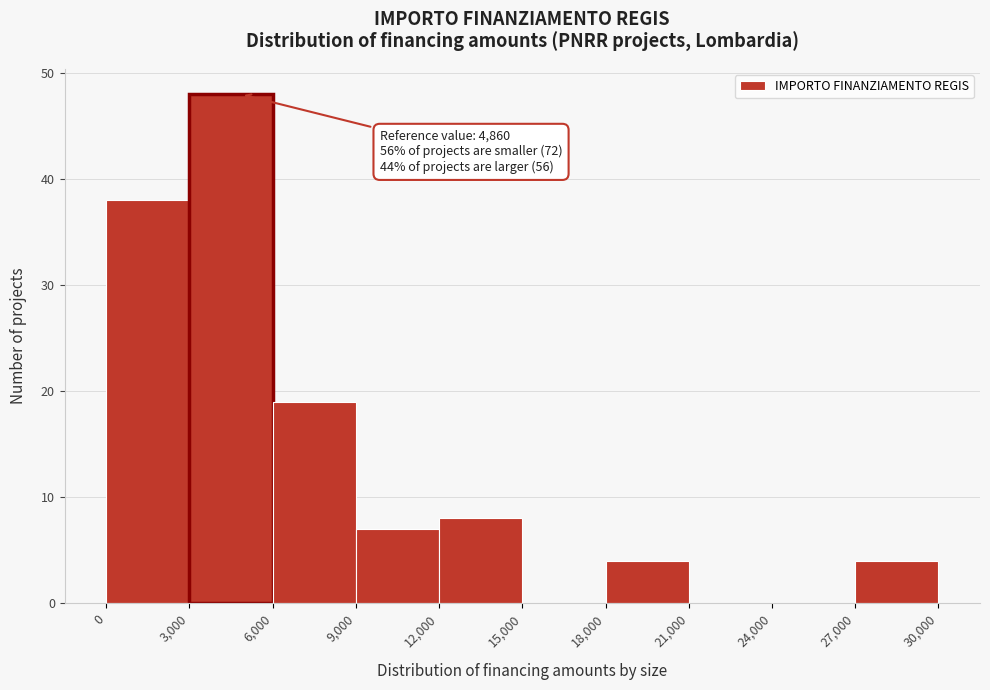

Over which range of the x-axis is the bar tallest?

3,000 to 6,000